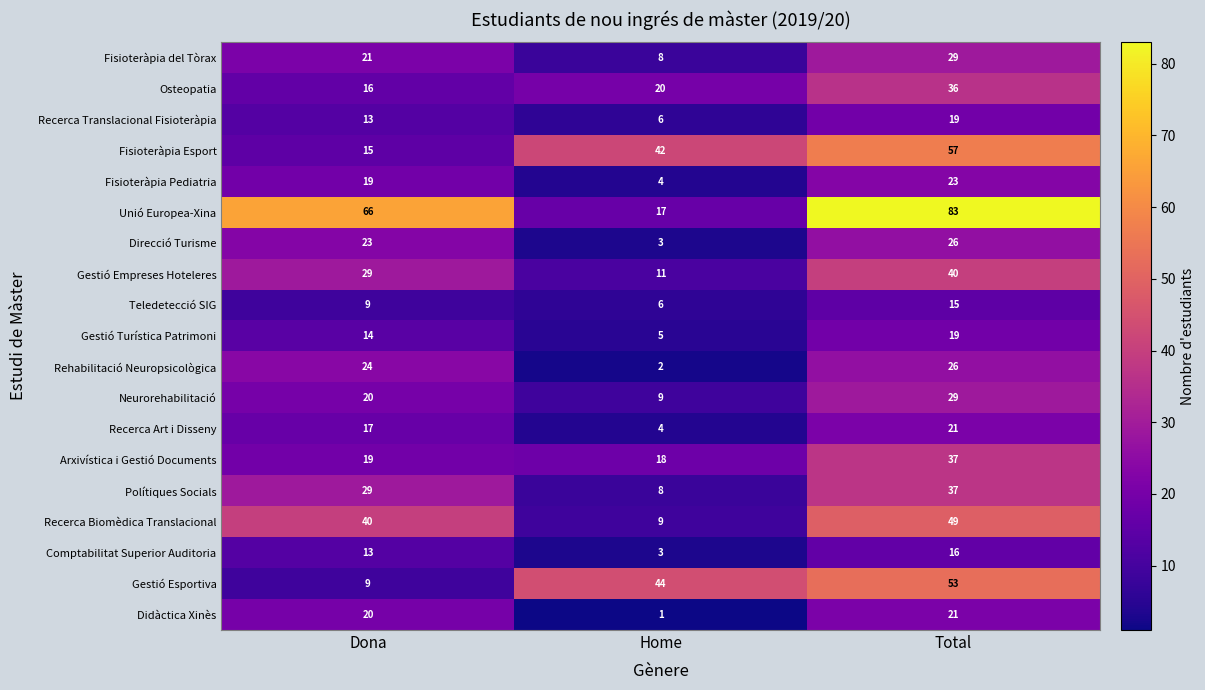

The value of Osteopatia at Home is 9. True or false?

False